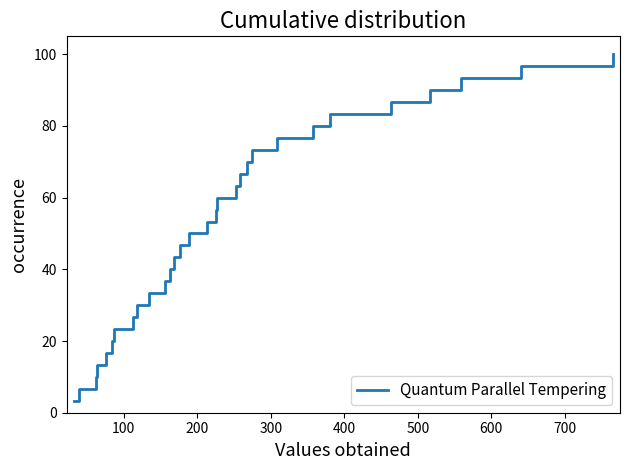

What is the difference between the maximum and minimum values?

96.7